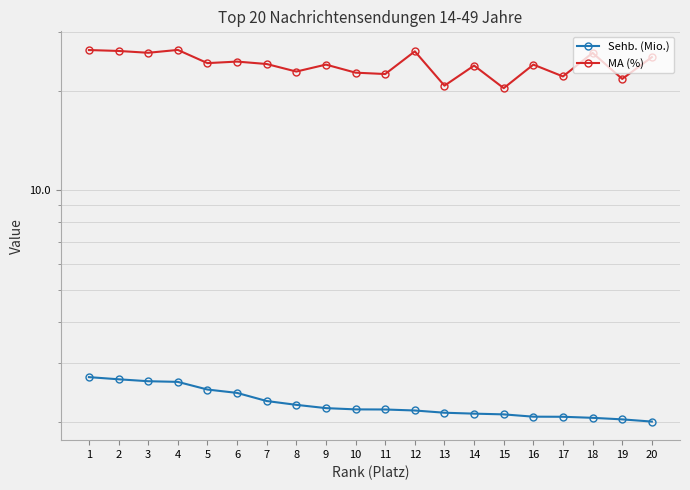

Which series has the largest total across all categories?

MA (%)